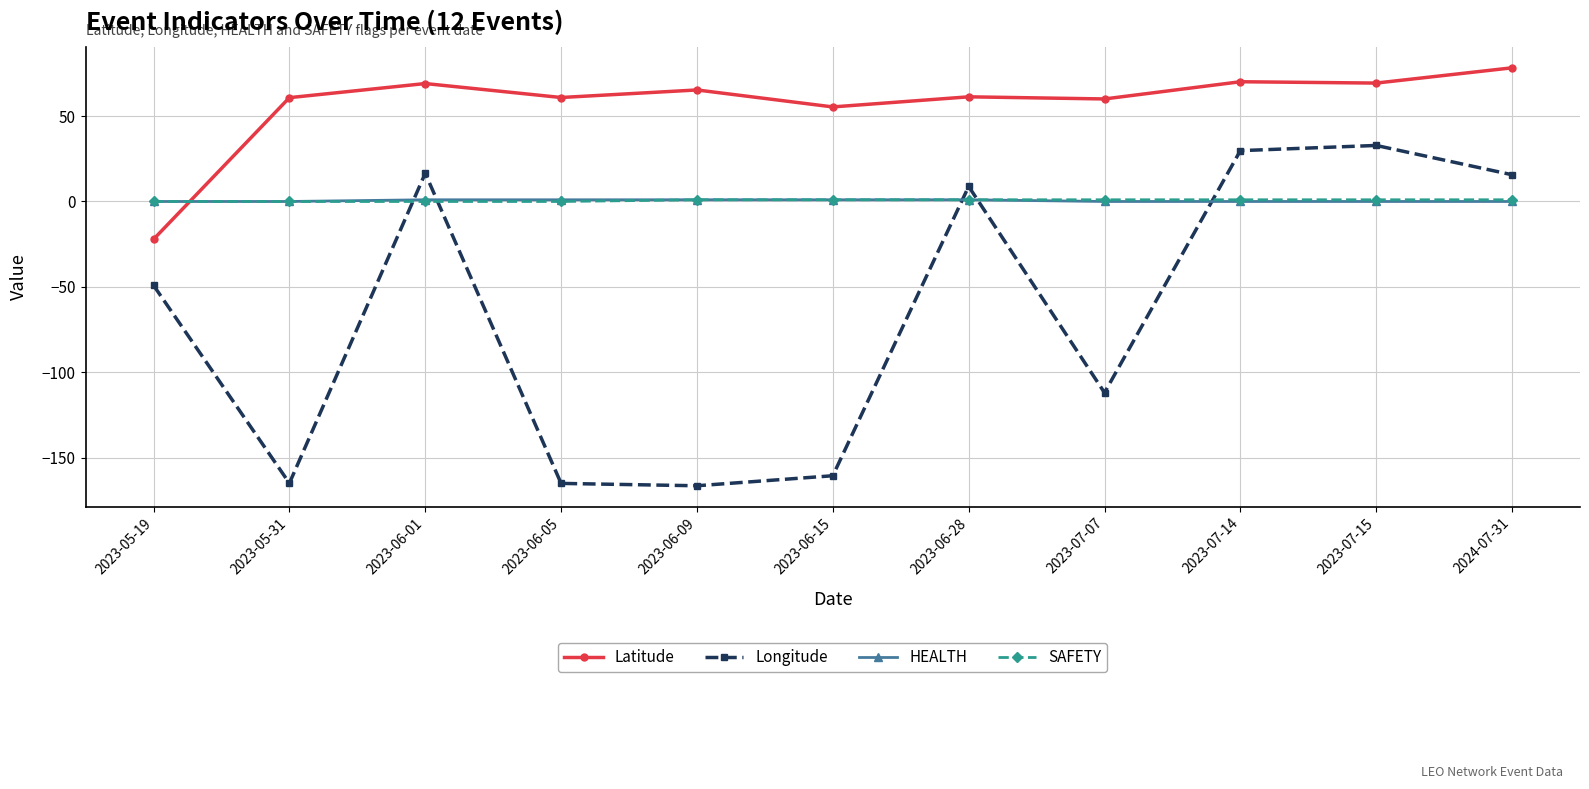

What is the difference between the highest and lowest values at 2023-05-31?

225.6